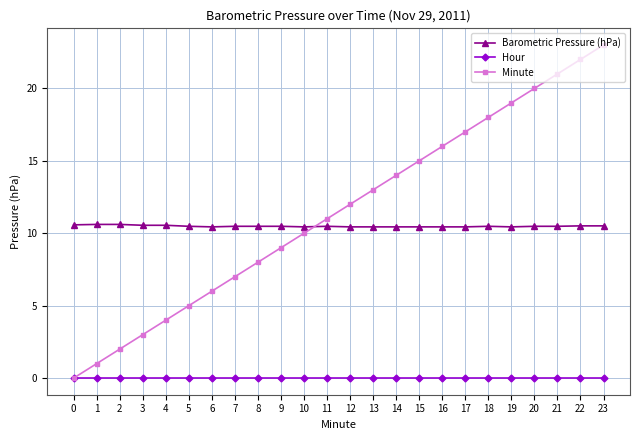

What are all the series names shown in the legend?

Barometric Pressure (hPa), Hour, Minute